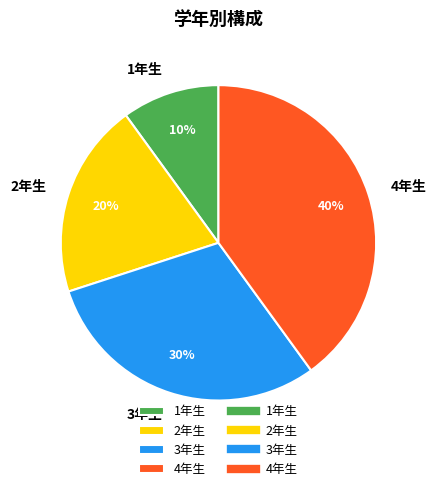

To the nearest percent, what percentage of the pie is 2年生?

20%